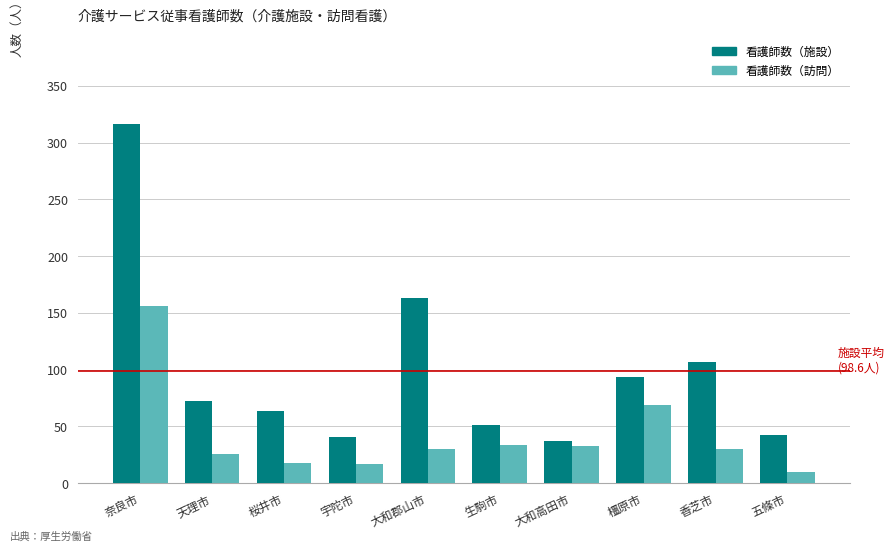

Which series has the largest range (max minus min)?

看護師数（施設）